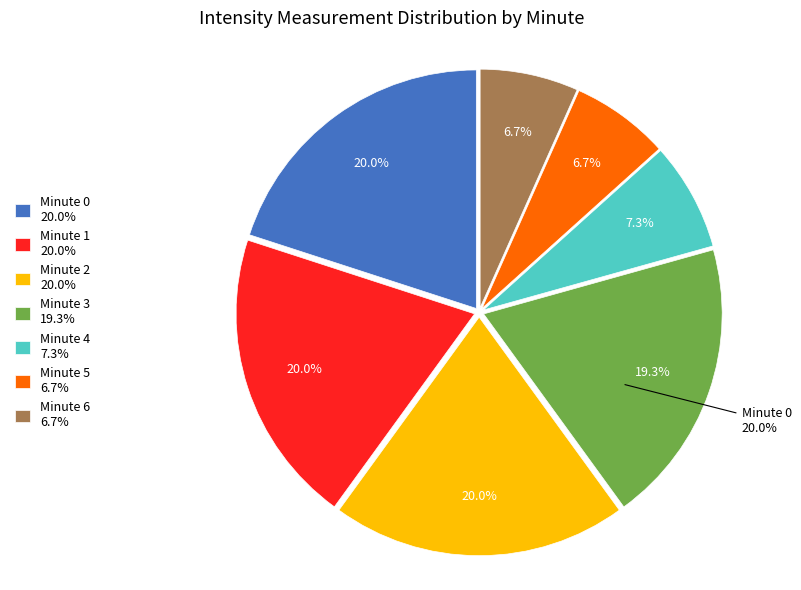

Is it true that 1 is 20% of the pie?

True